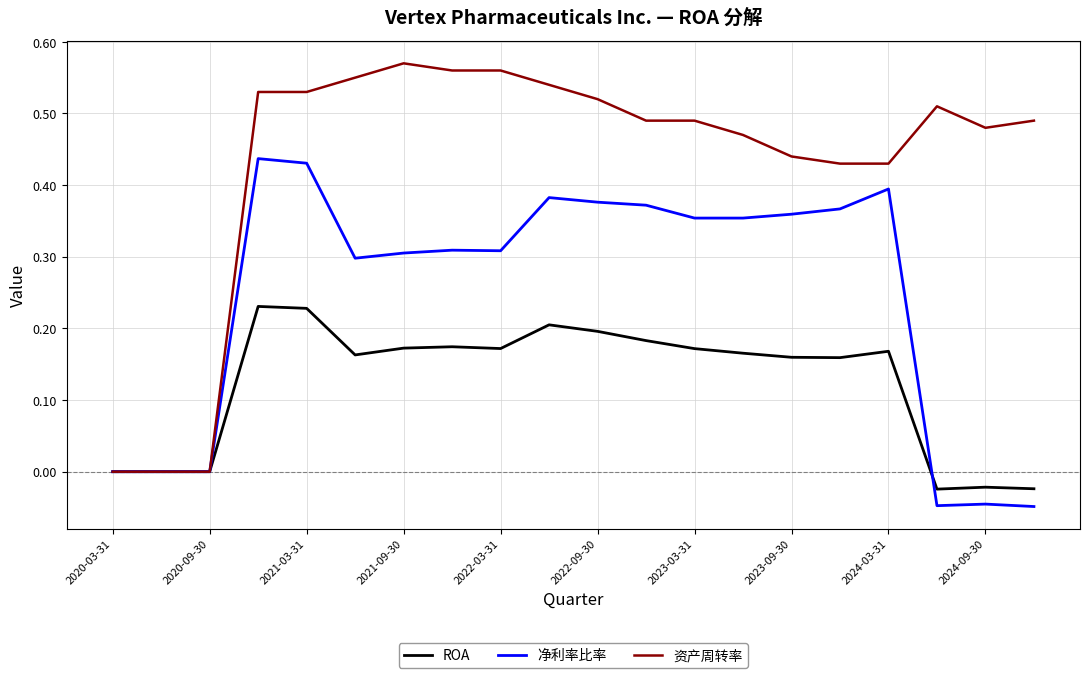

Which series has the widest spread of values?

资产周转率